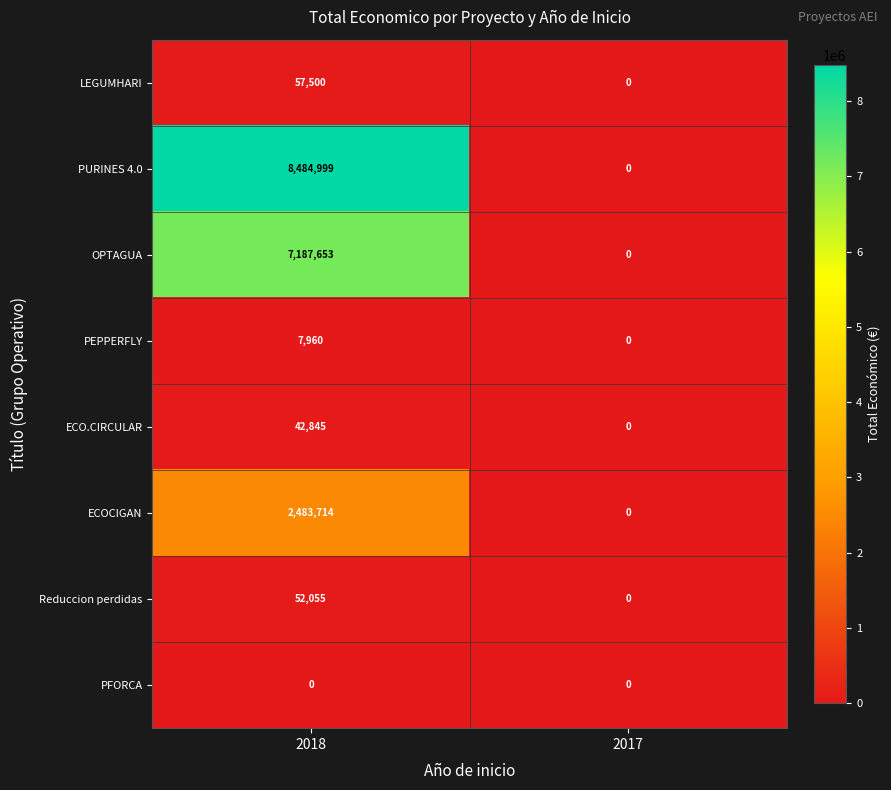

Reading left to right, extract all data points from this chart.

LEGUMHARI: 57500	0
PURINES 4.0: 8484999	0
OPTAGUA: 7187653	0
PEPPERFLY: 7960	0
ECO.CIRCULAR: 42845	0
ECOCIGAN: 2483714	0
Reduccion perdidas: 52055	0
PFORCA: 0	0